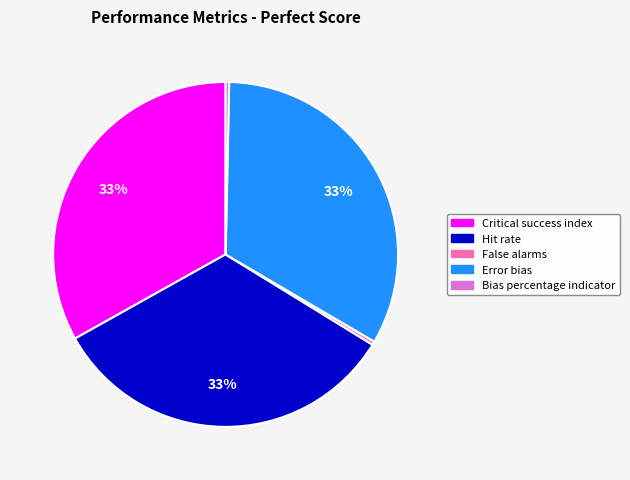

Between Bias percentage indicator and Hit rate, which is larger?

Hit rate